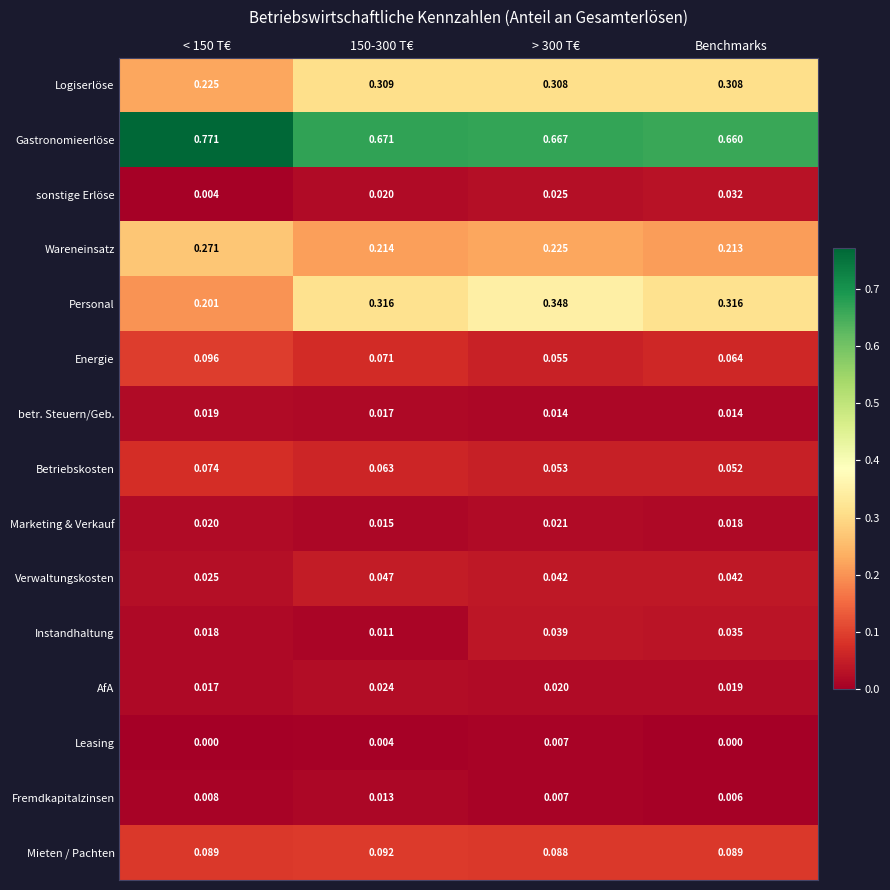

Which series changed the most between 150-300 T€ and > 300 T€?

Personal